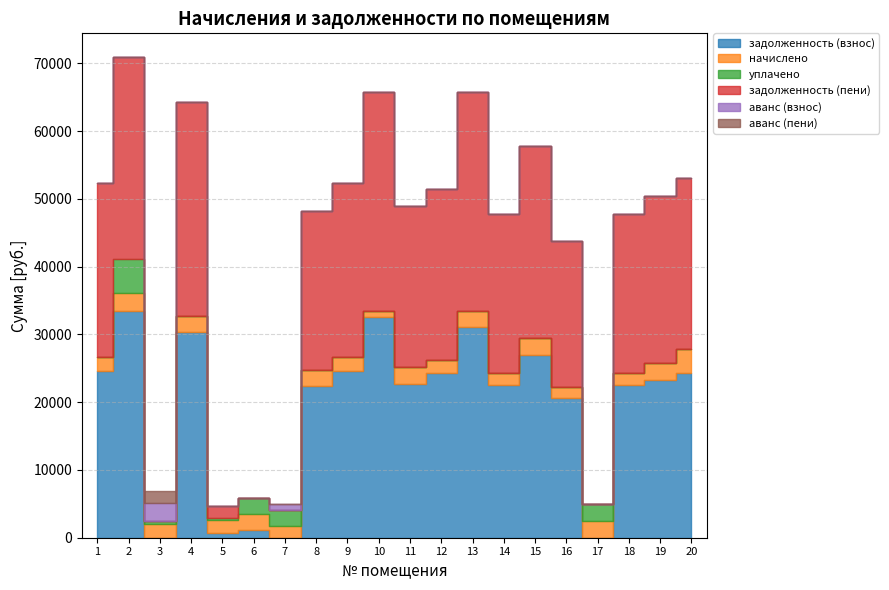

Where is the first local minimum for начислено?

3